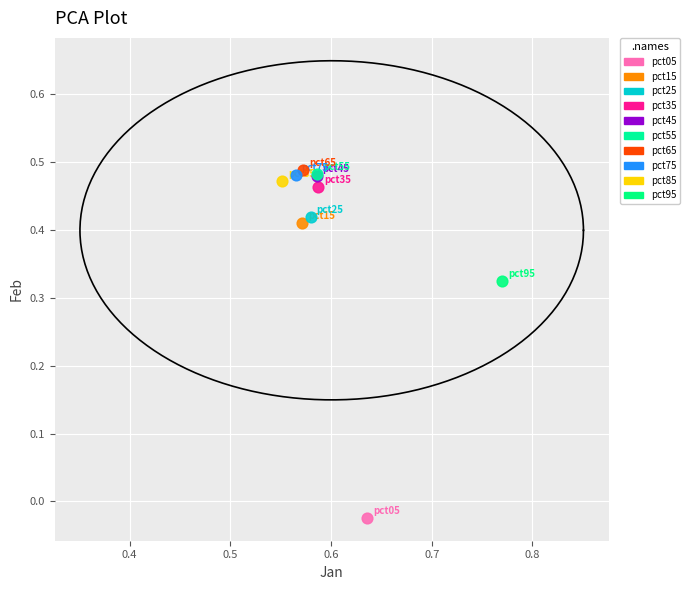

Which series contains the lowest Y value?

pct05